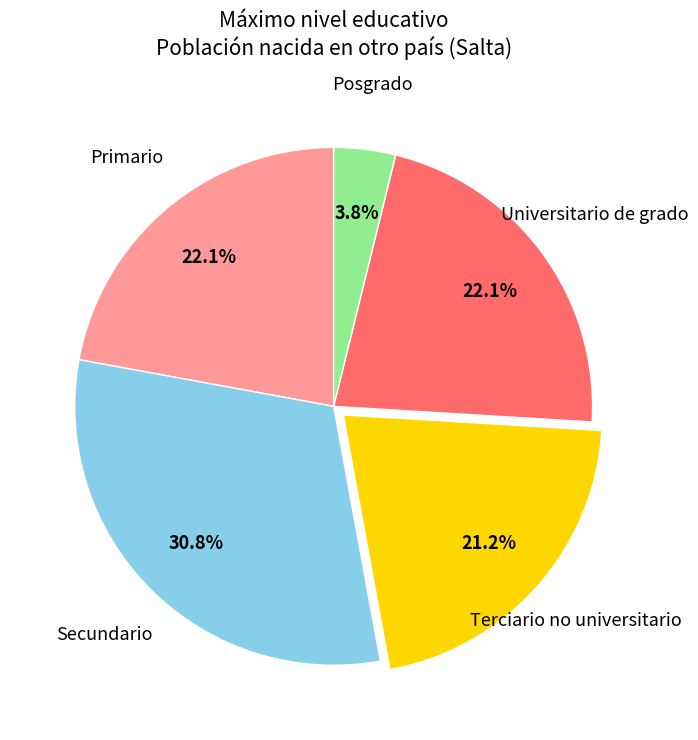

Is there any slice that represents more than half of the pie?

No